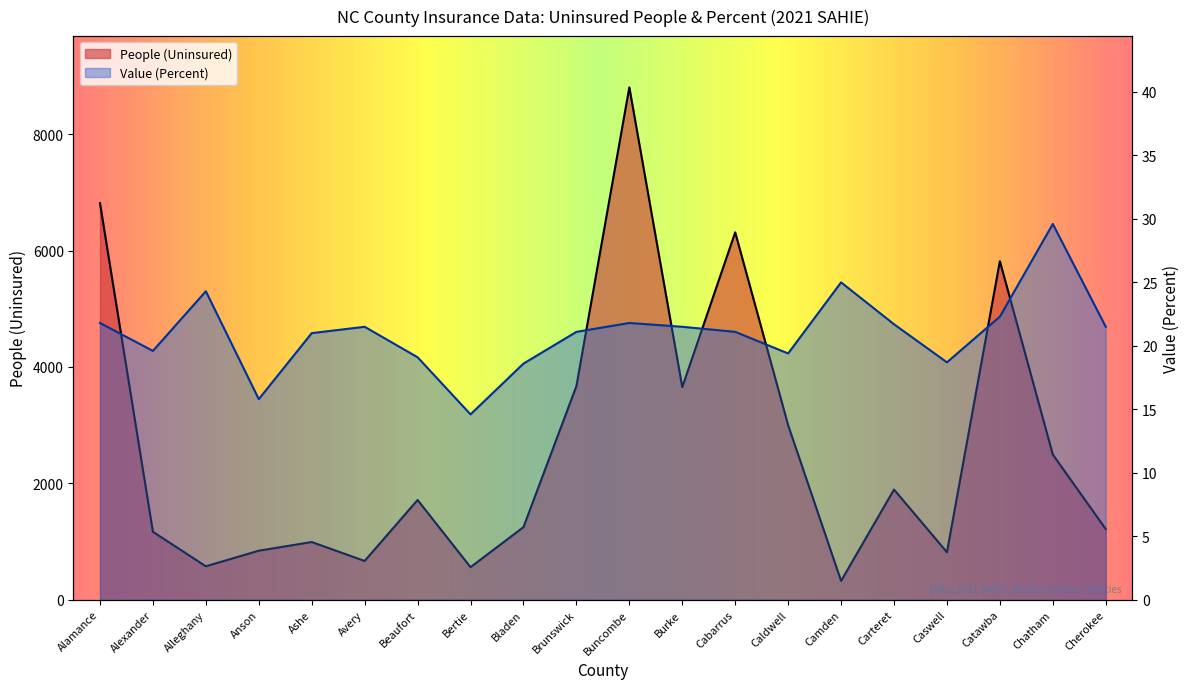

Which series has the largest total across all categories?

People (Uninsured)